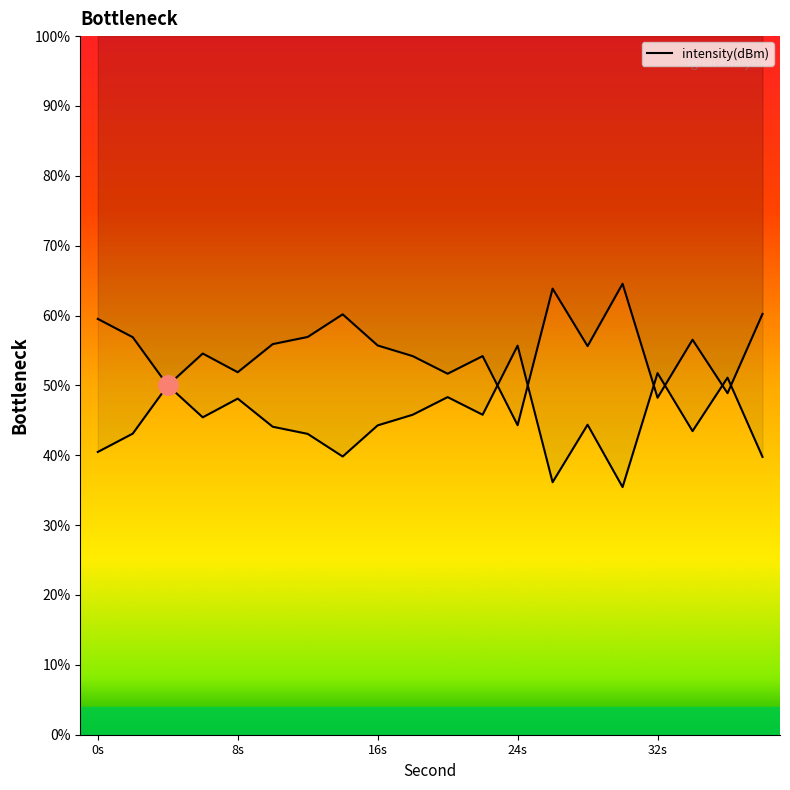

What position from the left is 8s?

5